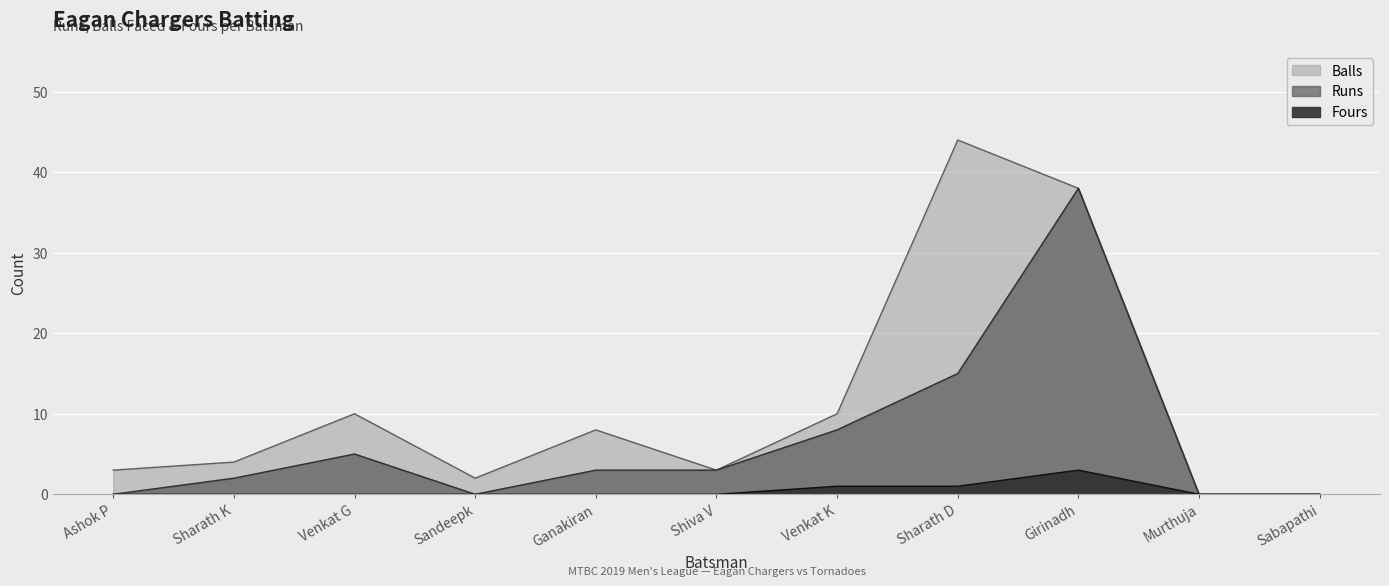

What is the label of the 6th point from the left?

Shiva V